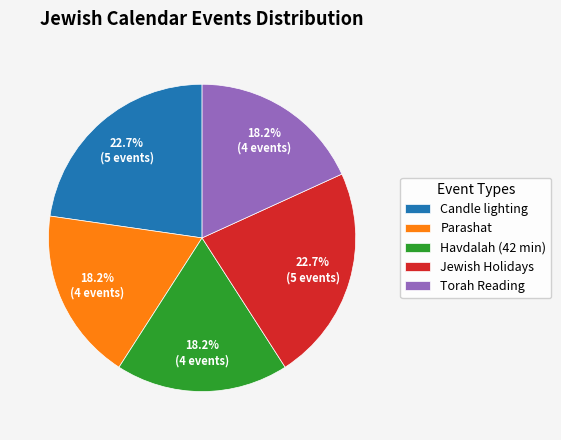

What percentage is the Parashat slice, to the nearest percent?

18%